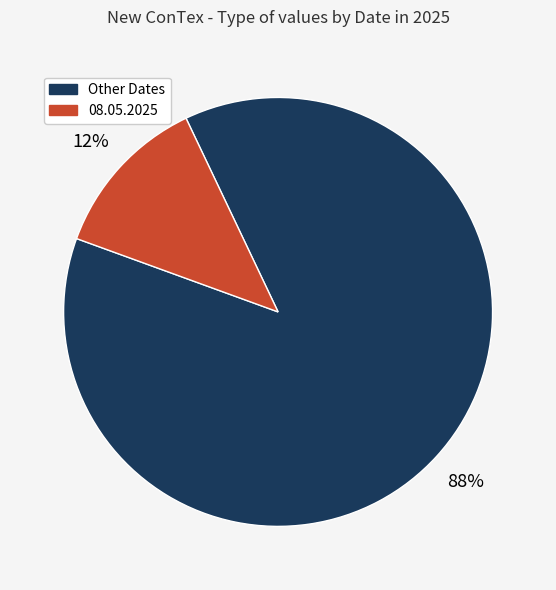

To the nearest percent, what is the average slice percentage?

50%